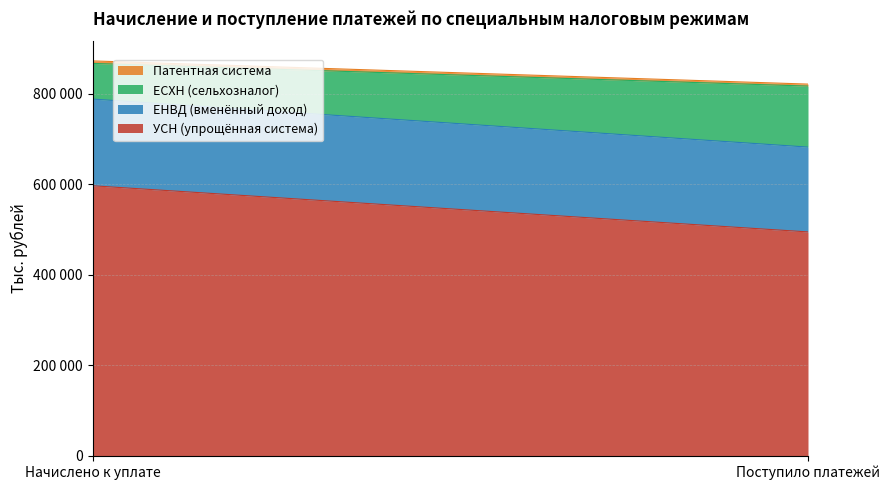

Is it true that Патентная система equals 995 at Поступило платежей?

False